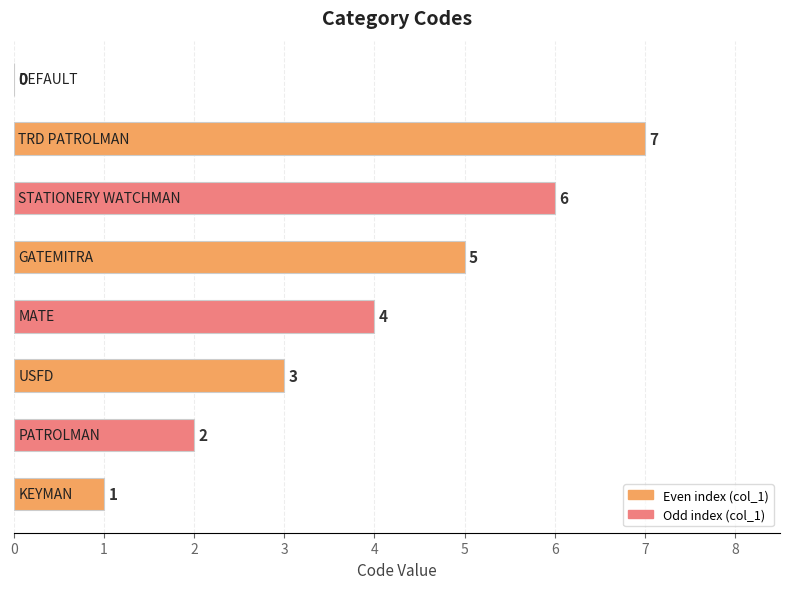

What is the sum of all values?

28